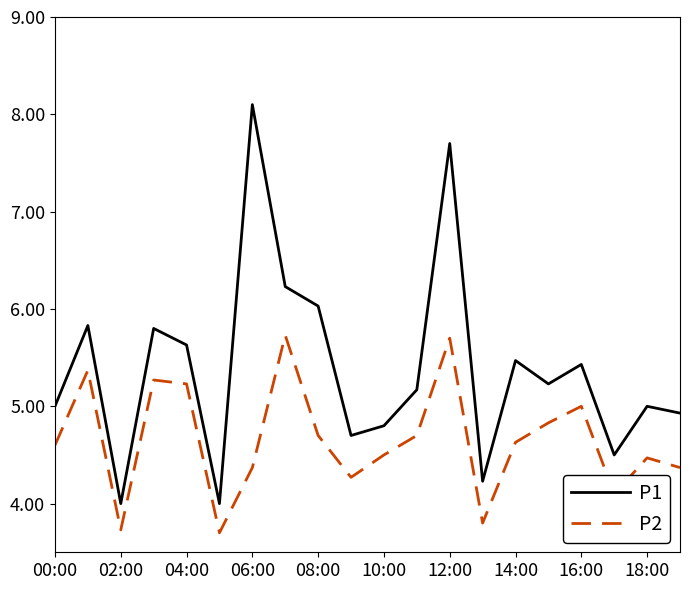

What is the difference between the maximum and minimum values in the P1 series?

4.1